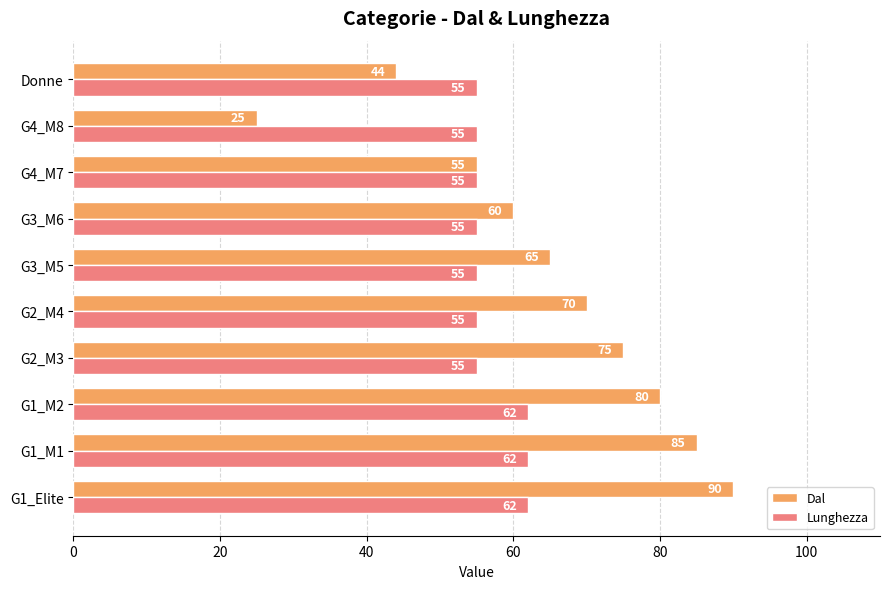

The Lunghezza series shows 16 at G3_M6. True or false?

False